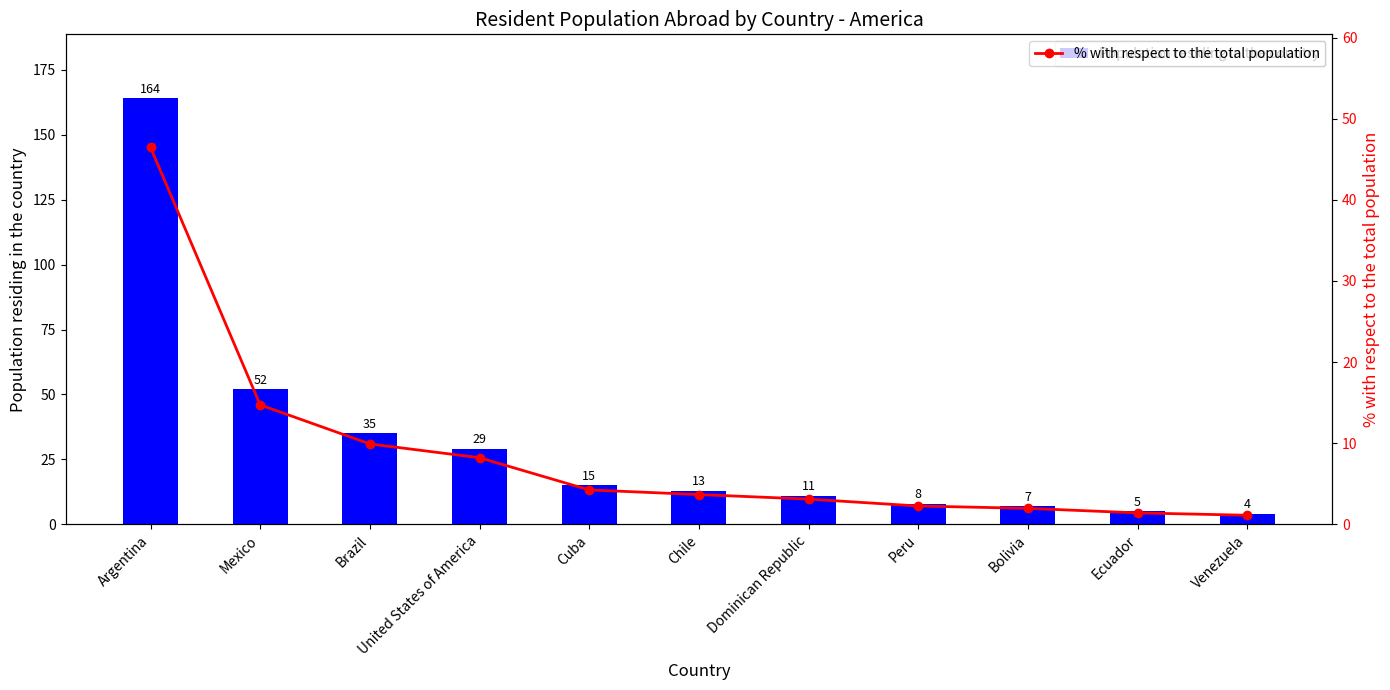

Is it true that Population residing in the country equals 29 at United States of America?

True